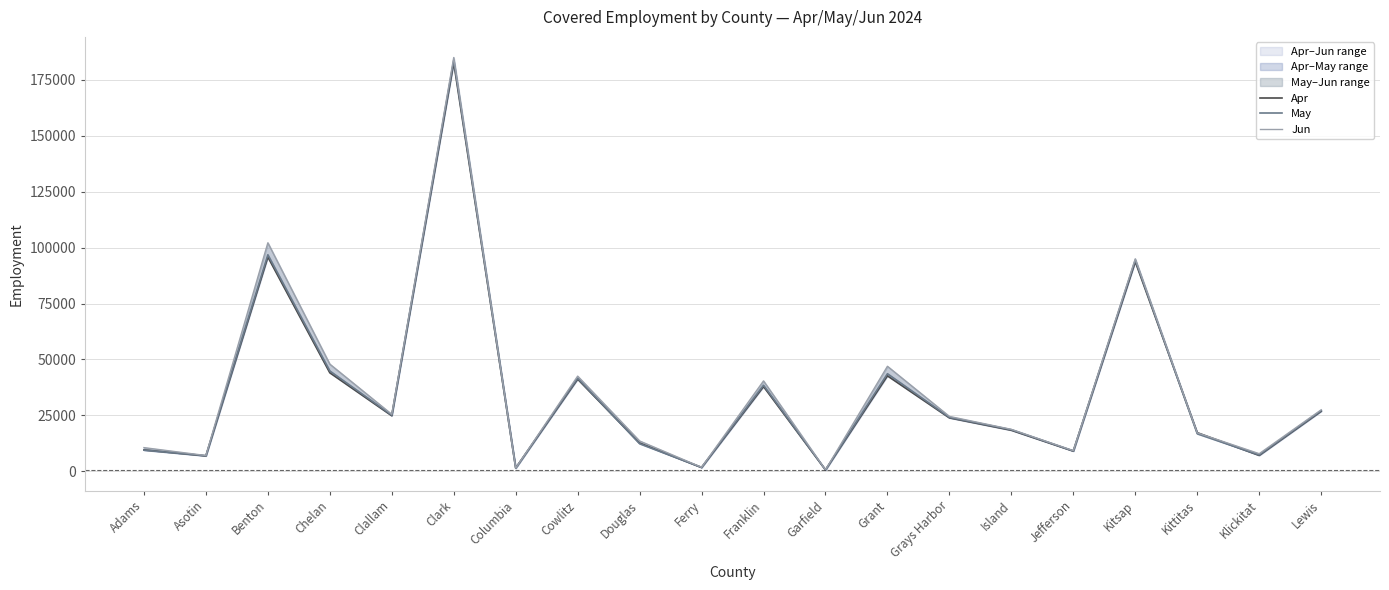

Reading left to right, extract all data points from this chart.

Apr: 9582	6901	95801	44060	24847	182675	1492	41209	12658	1721	37890	651	42690	23898	18367	9045	93707	17298	7123	26854
May: 9484	7006	96800	44870	25121	183747	1462	41627	12373	1793	38477	666	43635	24114	18617	9168	94435	16818	7351	27102
Jun: 10604	7076	102153	47928	25488	184961	1486	42560	13575	1823	40424	679	46960	24553	18774	9241	94993	17226	7887	27498